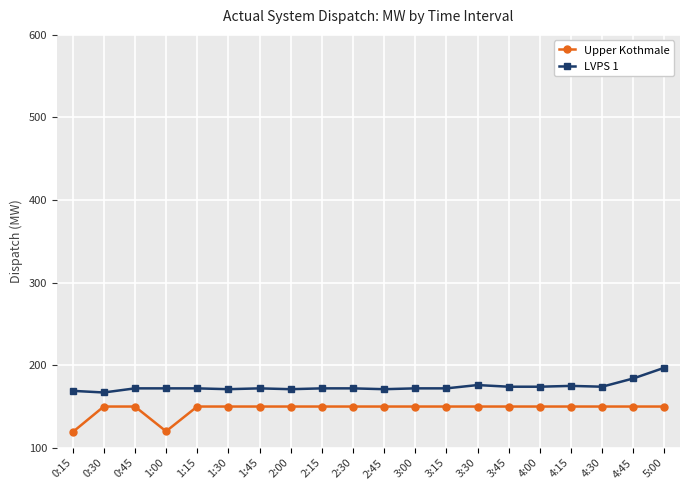

What is the spread (max minus min) of values at 4:30?

24